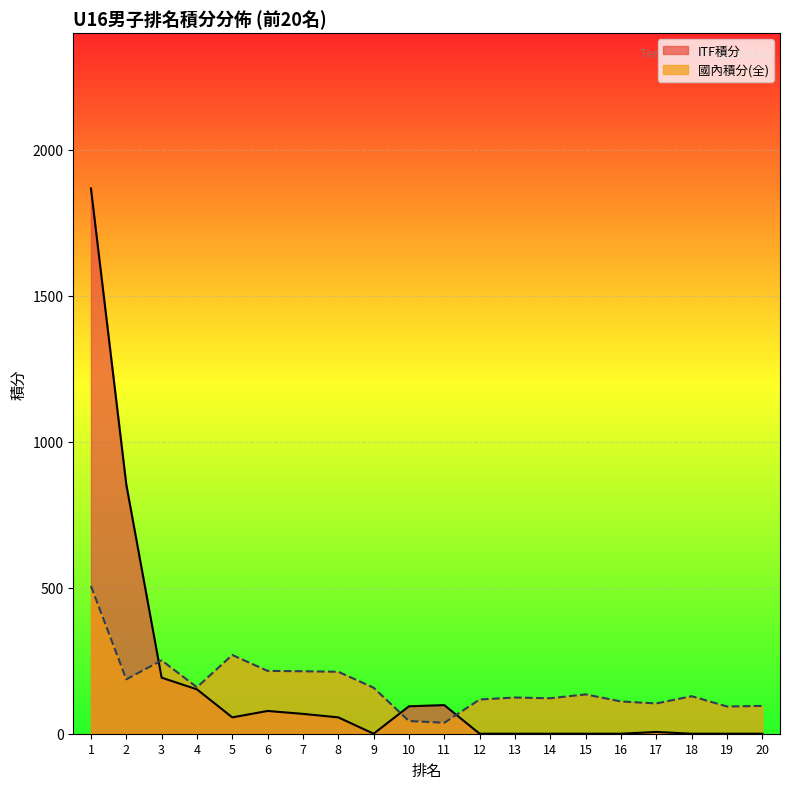

The ITF積分 series shows 68.0 at 7. True or false?

True